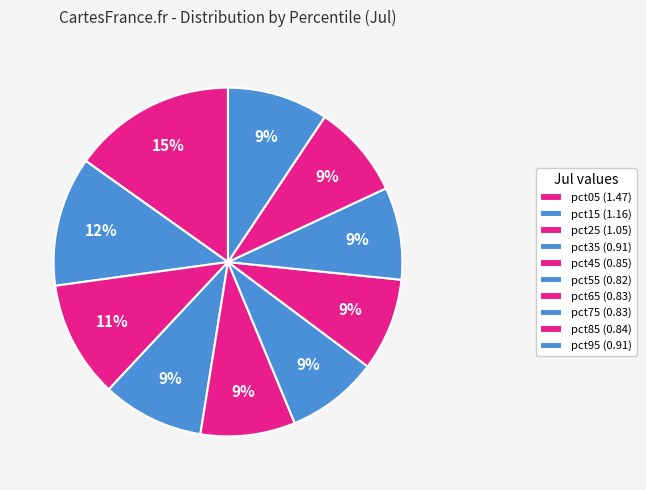

Count the number of slices in the pie.

10